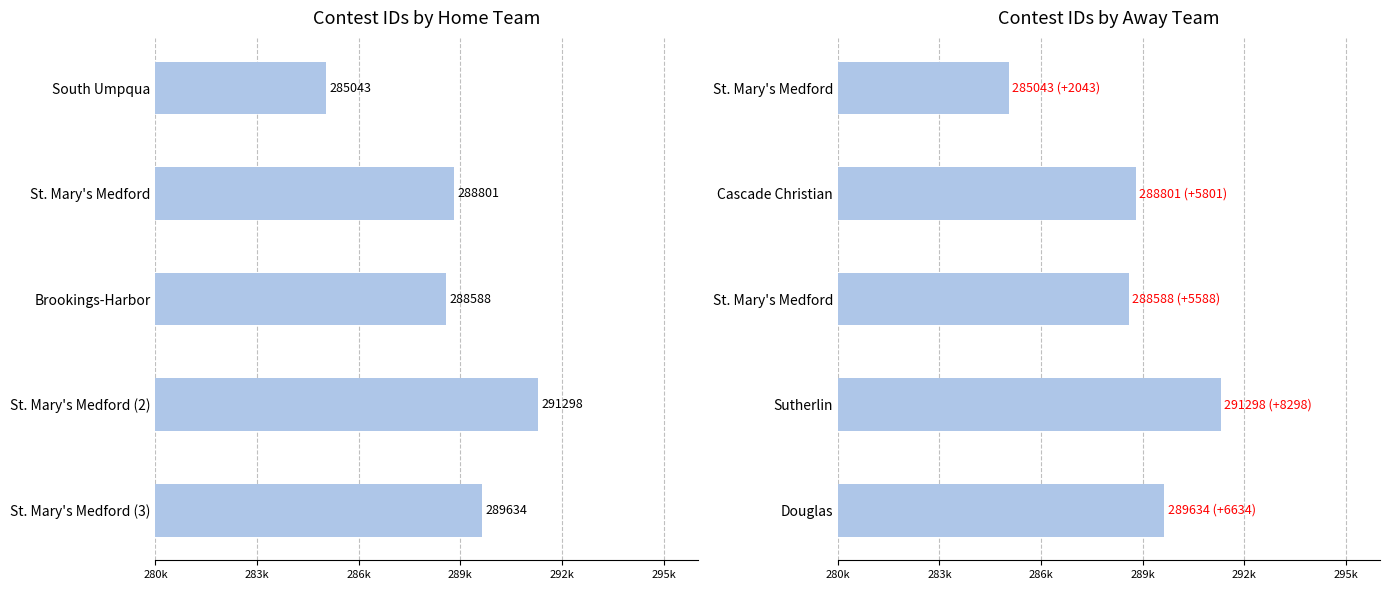

What is the value of the 1st bar from the left?

285043